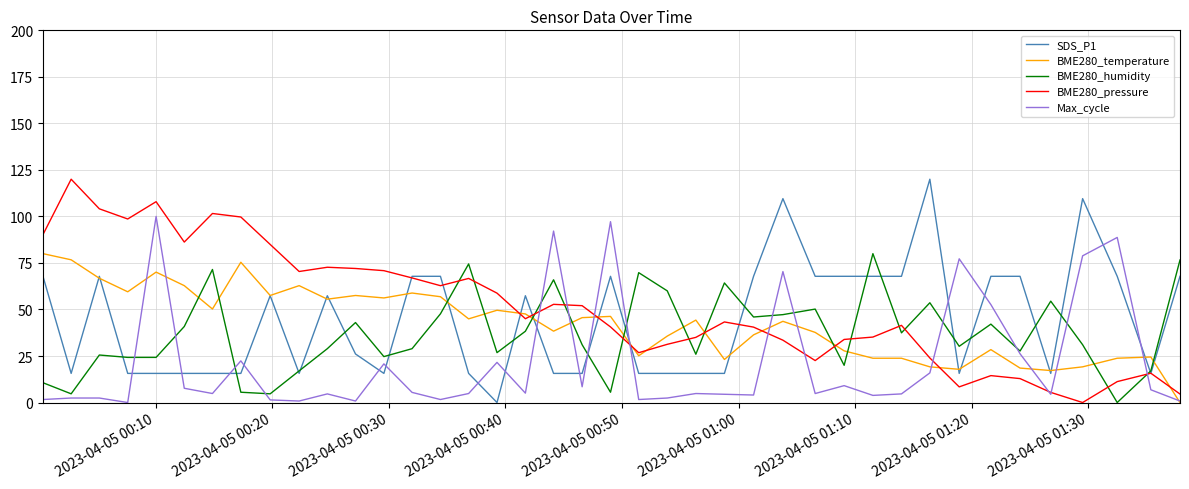

What is the maximum value for SDS_P1?

120.0